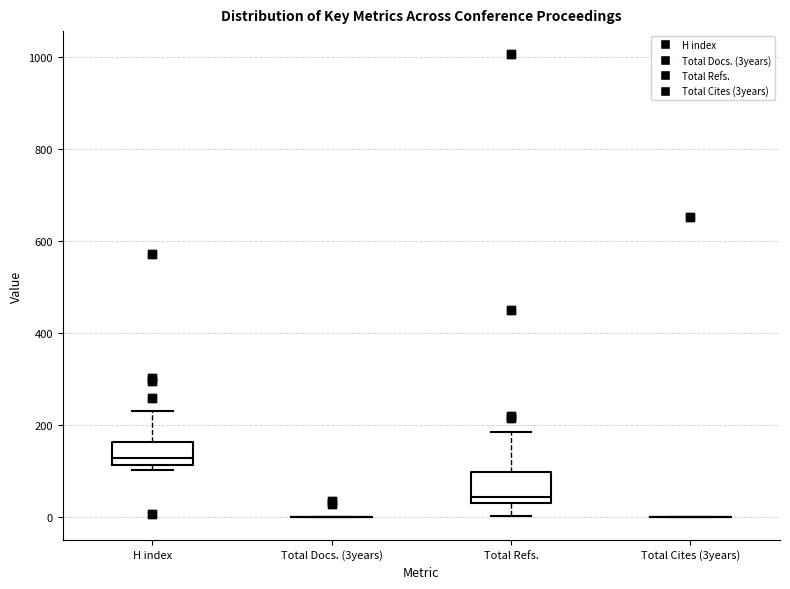

Reading left to right, read every box against the y-axis: the position of its median line, the range the box covers, and the ends of its whiskers. The values are not printed on the chart, so give them approximately, as read against the axis.

H index: median 120 (just above the box's lower edge), box 120 to 160, whiskers 100 to 220
Total Docs. (3years): box collapsed to a line at 0, whiskers 0 to 0
Total Refs.: median 40, box 20 to 100, whiskers 0 to 180
Total Cites (3years): box collapsed to a line at 0, whiskers 0 to 0